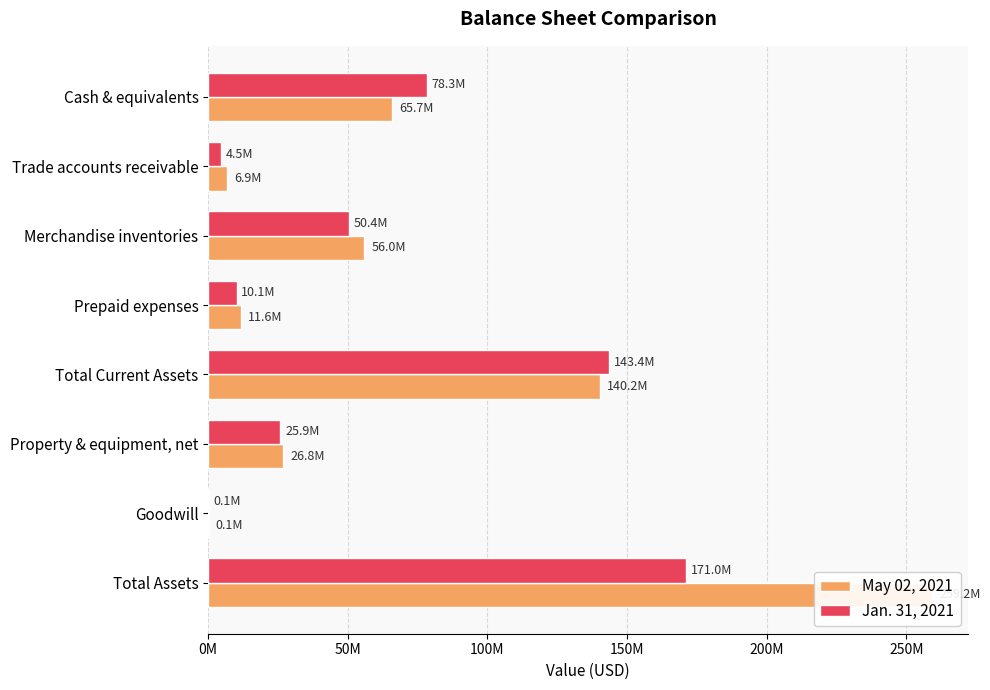

Reading left to right, transcribe all the data shown in this chart.

May 02, 2021: 65740400	6895679	55956132	11609793	140202004	26830716	143562	259182282
Jan. 31, 2021: 78341101	4513460	50416712	10128353	143399626	25867980	143562	171018871